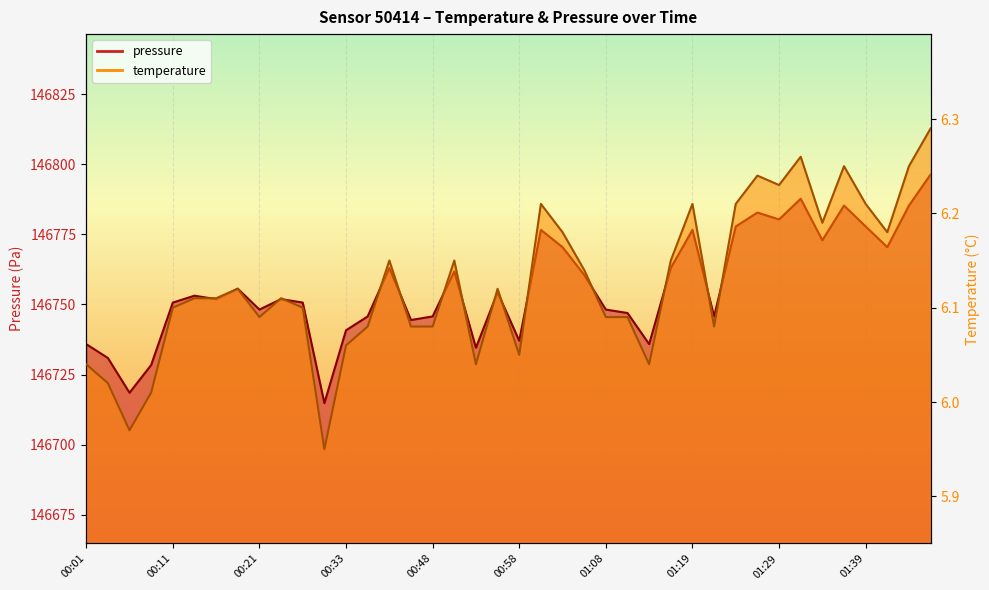

Which series has the largest range (max minus min)?

pressure